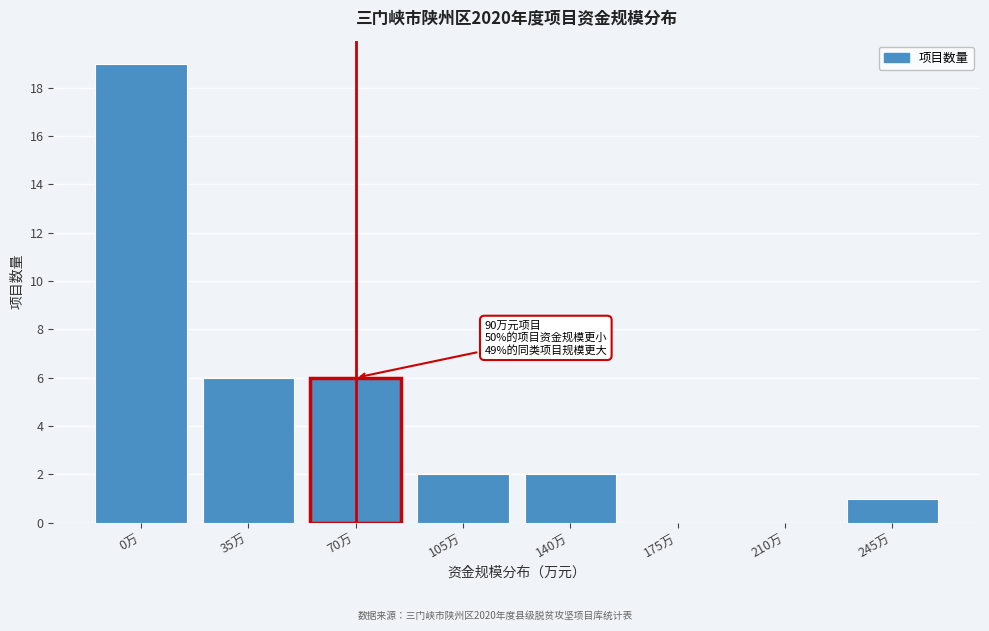

Reading left to right, extract all data points from this chart.

0万=19	35万=6	70万=6	105万=2	140万=2	175万=0	210万=0	245万=1